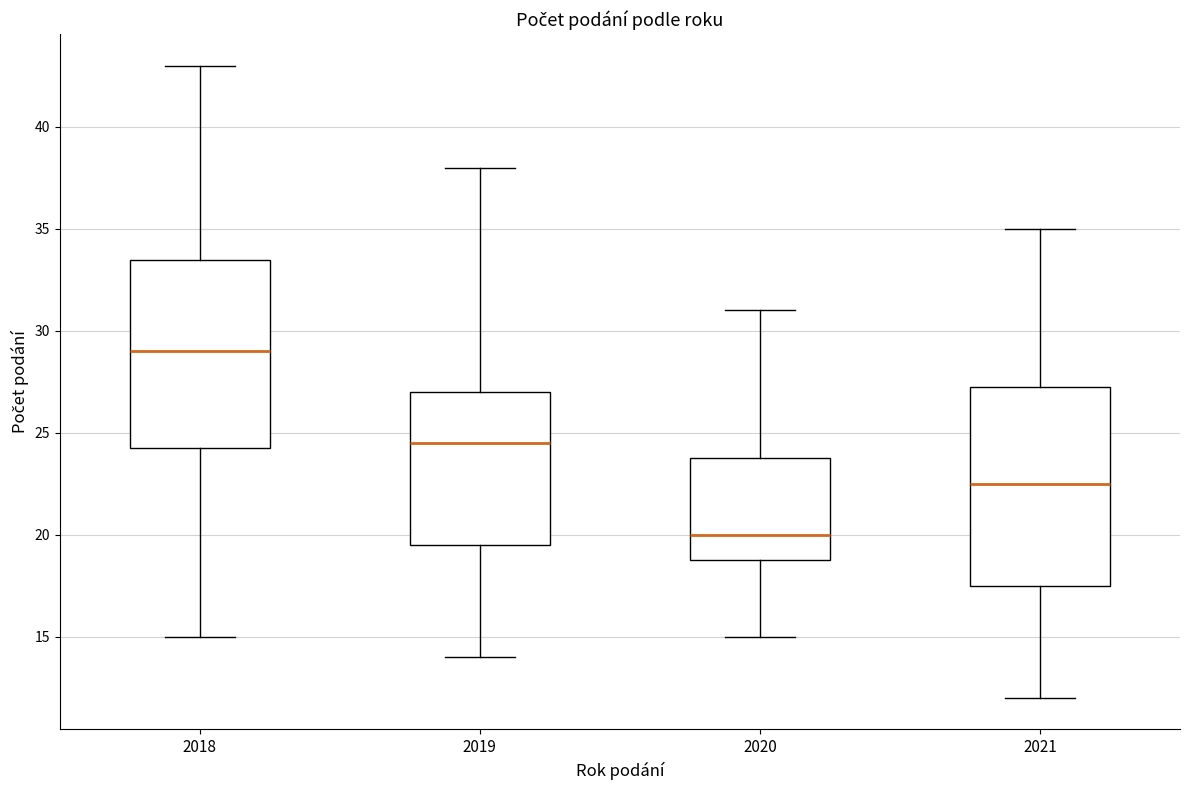

Which box's median line is the lowest?

2020